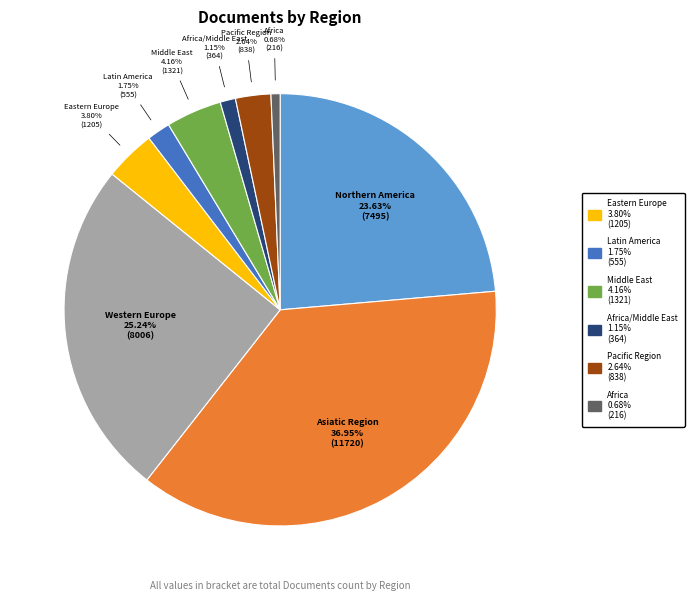

How many slices are in this pie chart?

9